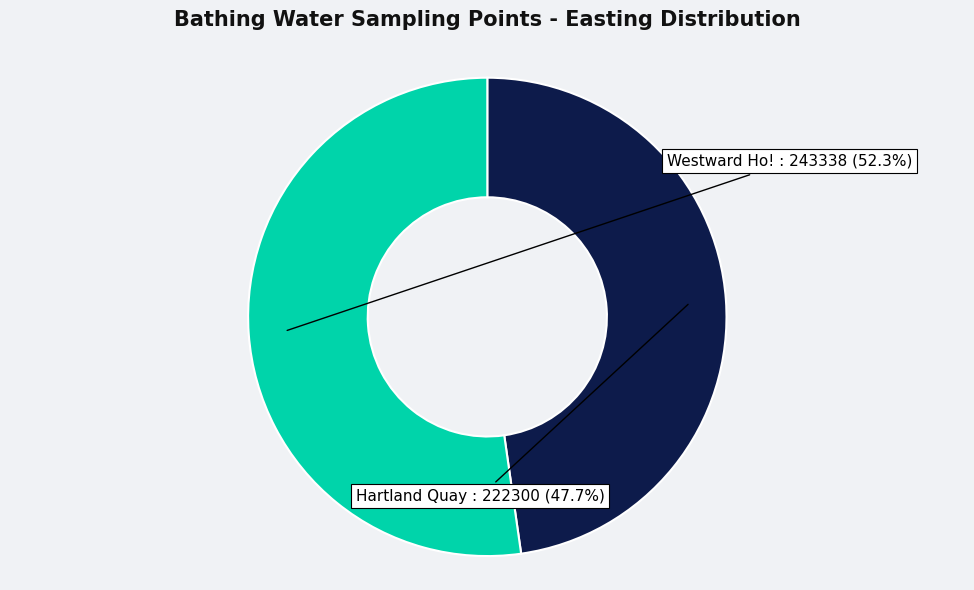

How much of the chart is everything except Westward Ho!?

47.7%